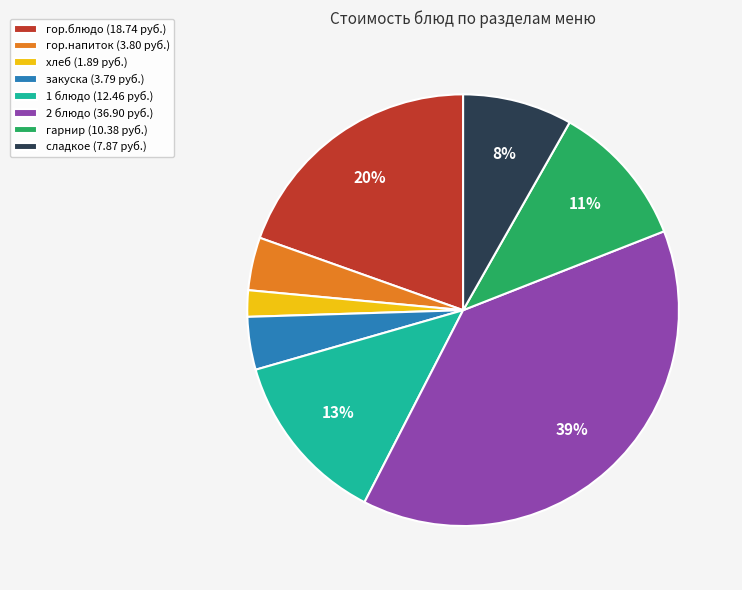

To the nearest percent, what portion does гор.напиток represent?

4%